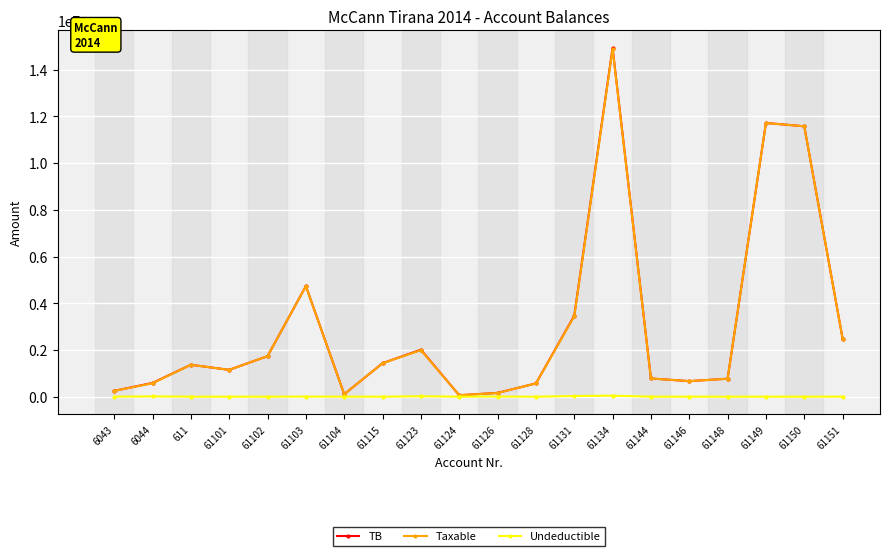

What is the minimum value for TB?

61813.2